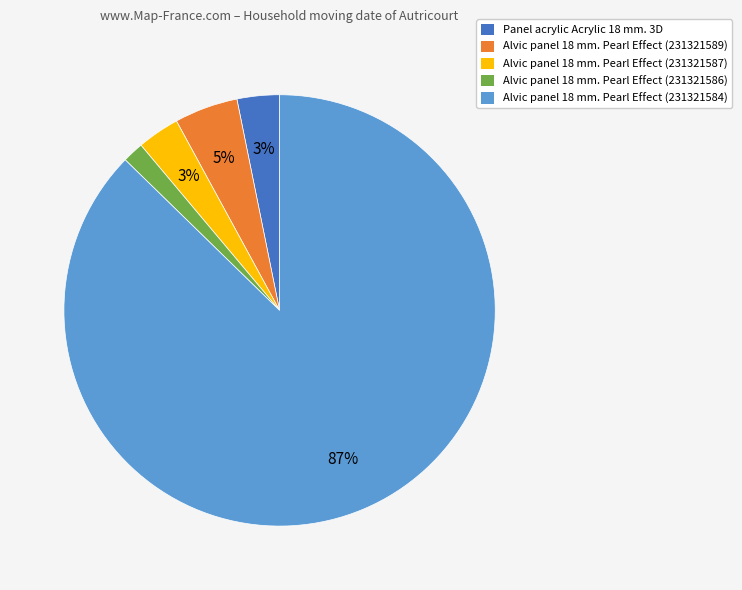

To the nearest percent, what portion does Alvic panel 18 mm. Pearl Effect (231321589) represent?

5%